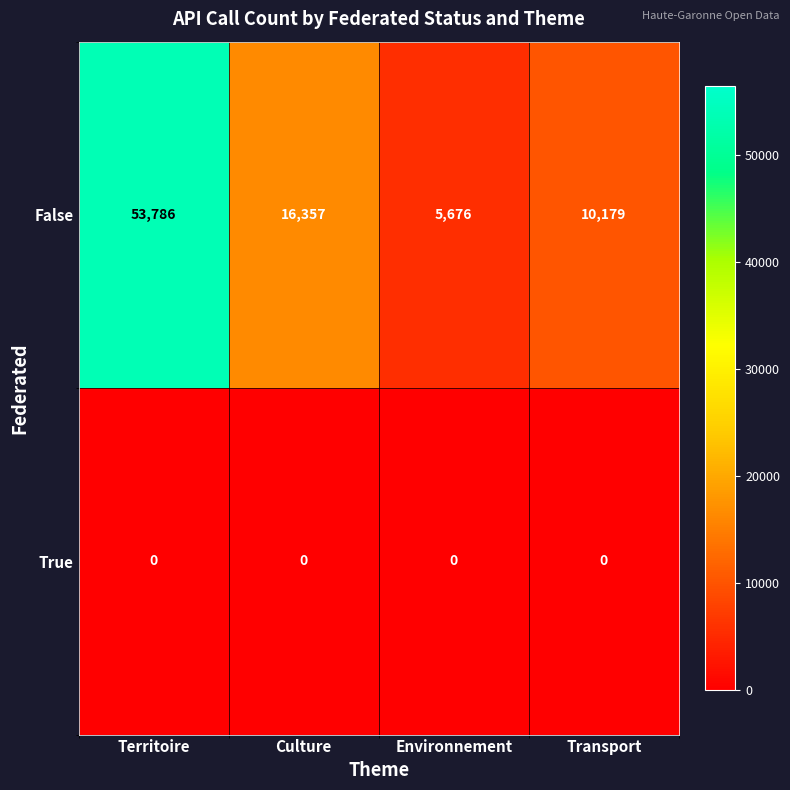

Between Environnement and Transport, which series saw the biggest shift?

False